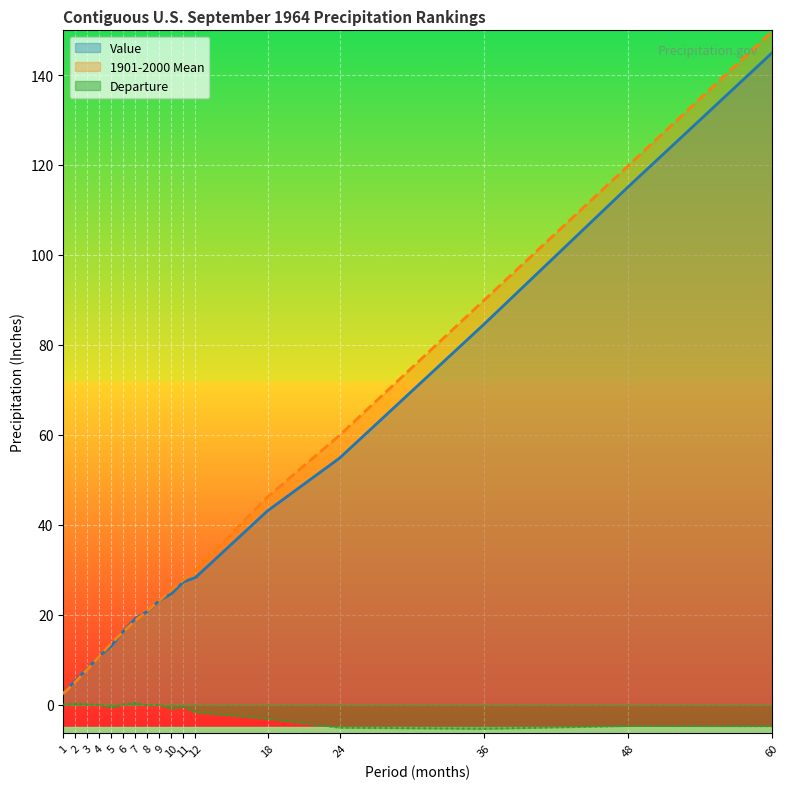

Does the chart display data point markers on the line(s)?

No